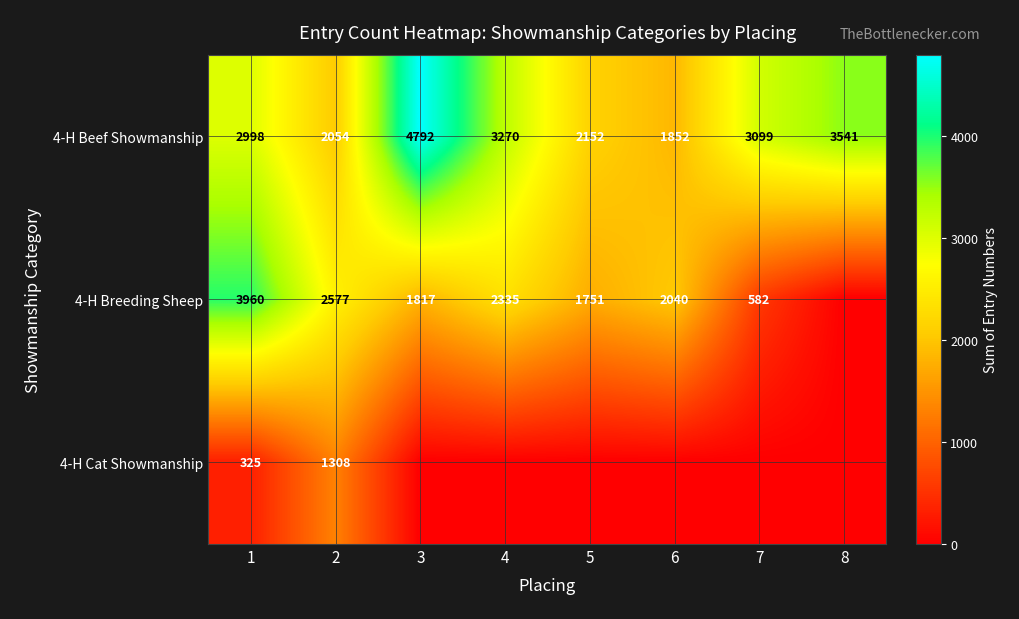

True or false: 4-H Cat Showmanship has a value of 1308 at 2.

True